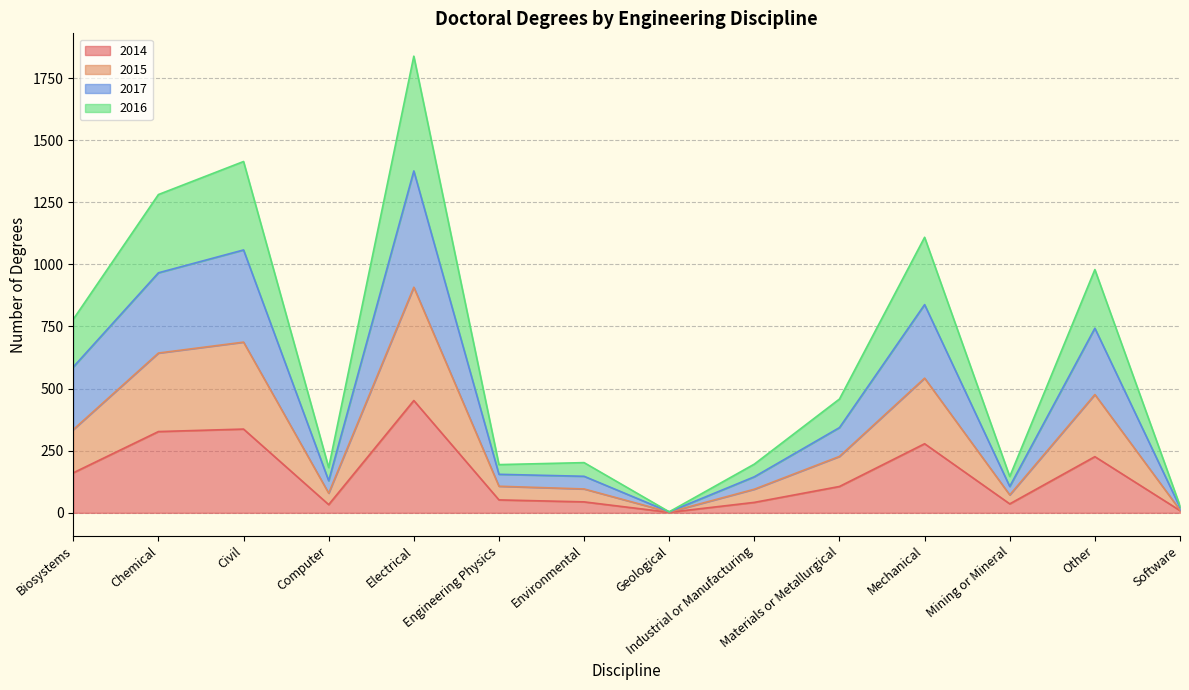

How many lines are shown in the chart?

4